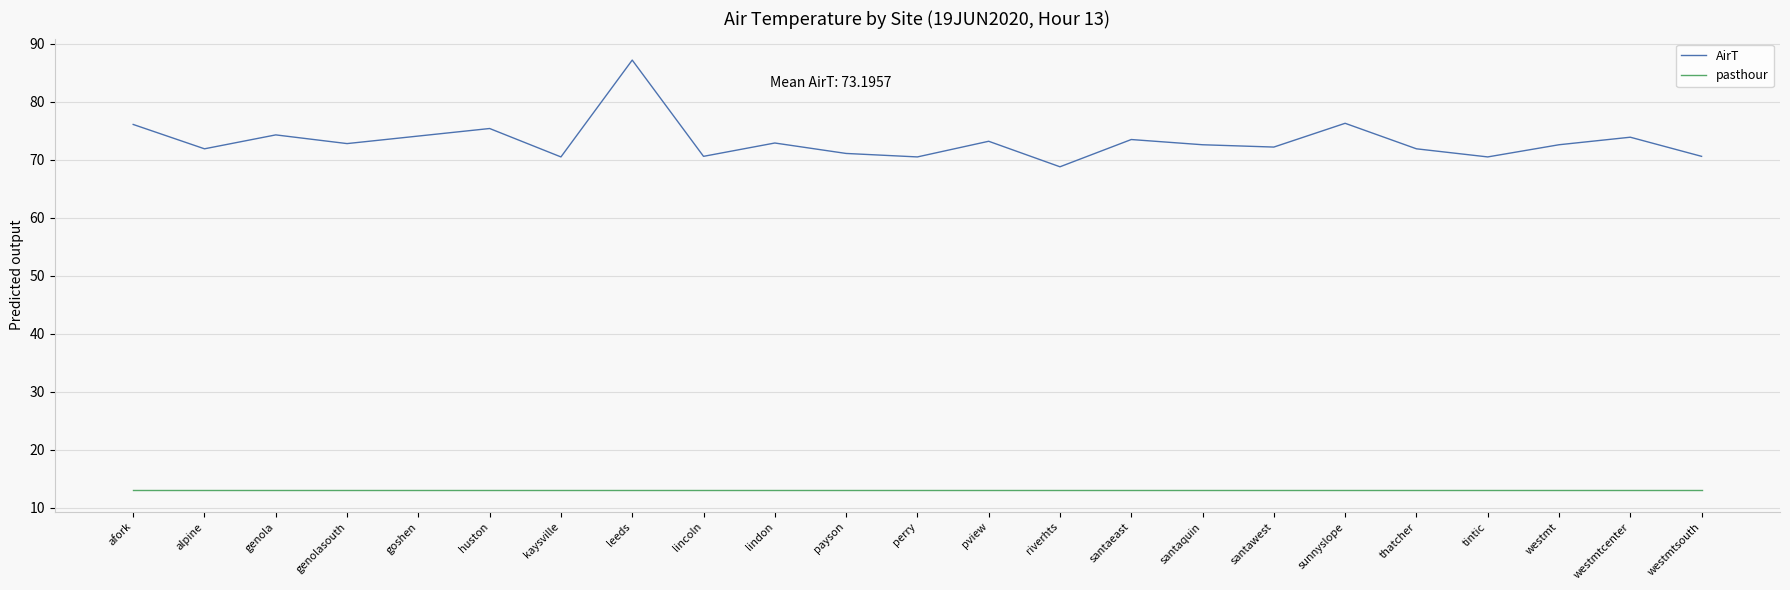

What is the difference between the second highest and minimum values in the AirT series?

7.5